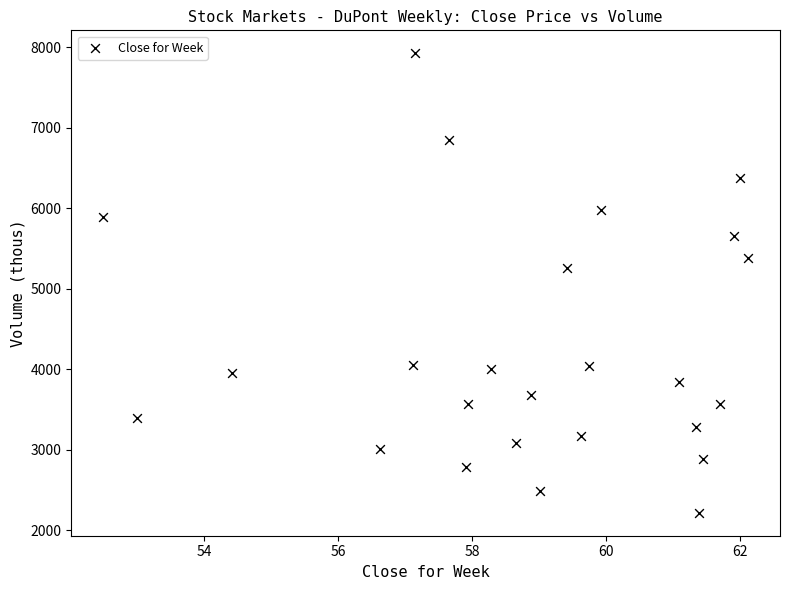

What is the range of Y values (max minus min)?

5707.5